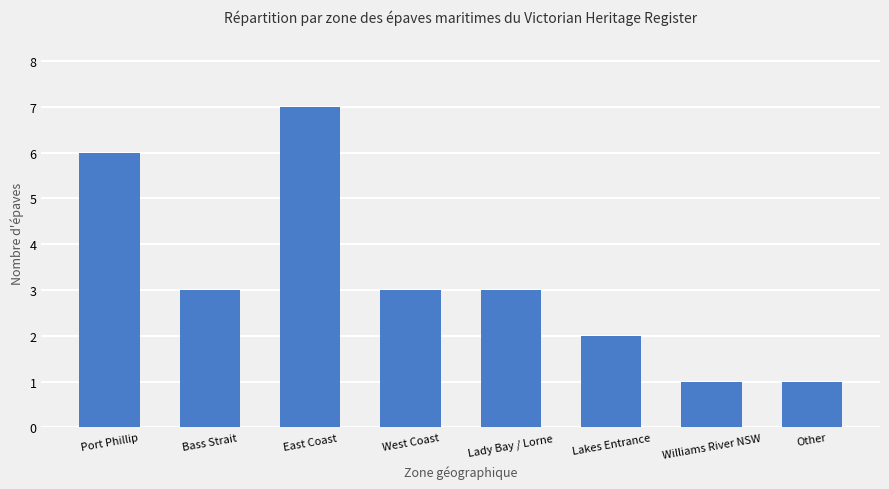

What is the label of the 6th bar from the left?

Lakes Entrance